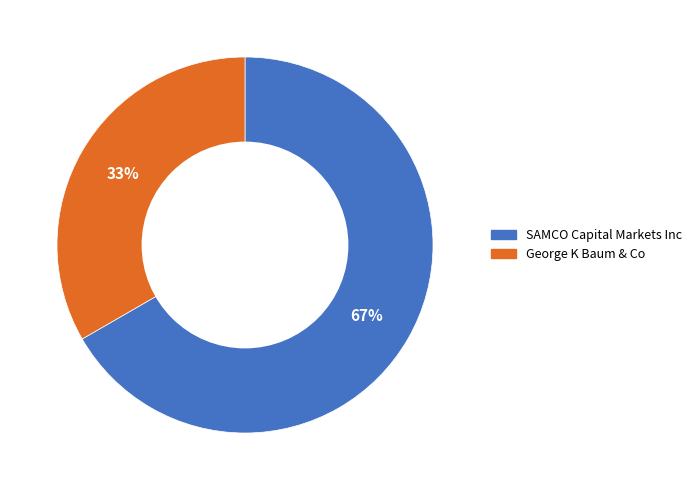

Which slice represents more than half of the pie?

SAMCO Capital Markets Inc